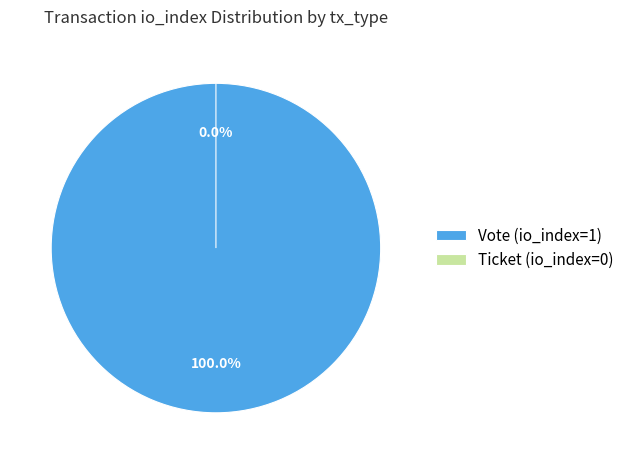

Is there any slice that represents more than half of the pie?

Yes